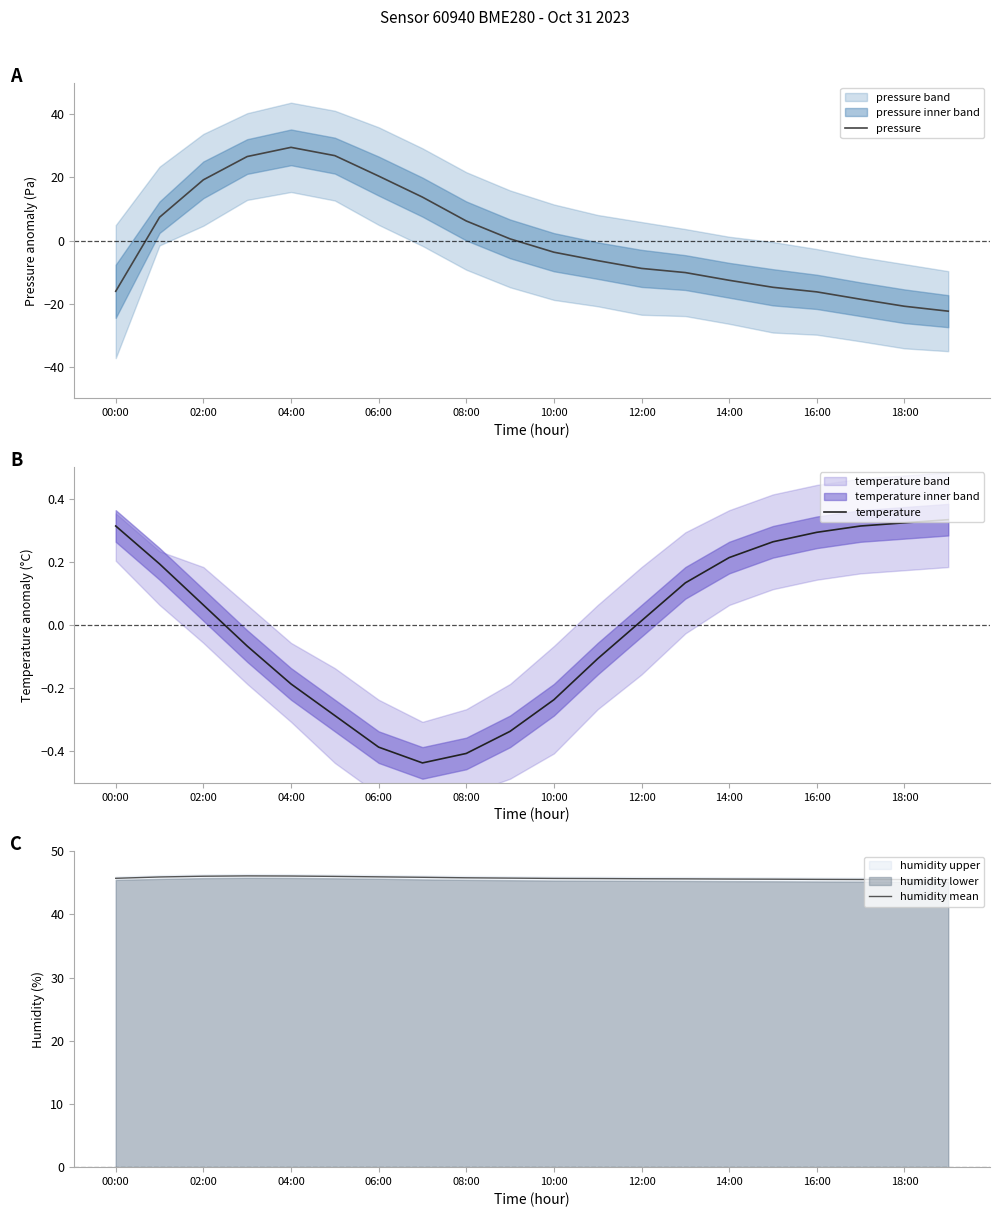

Rank the series by their maximum value, from lowest to highest.

temperature, pressure, humidity mean